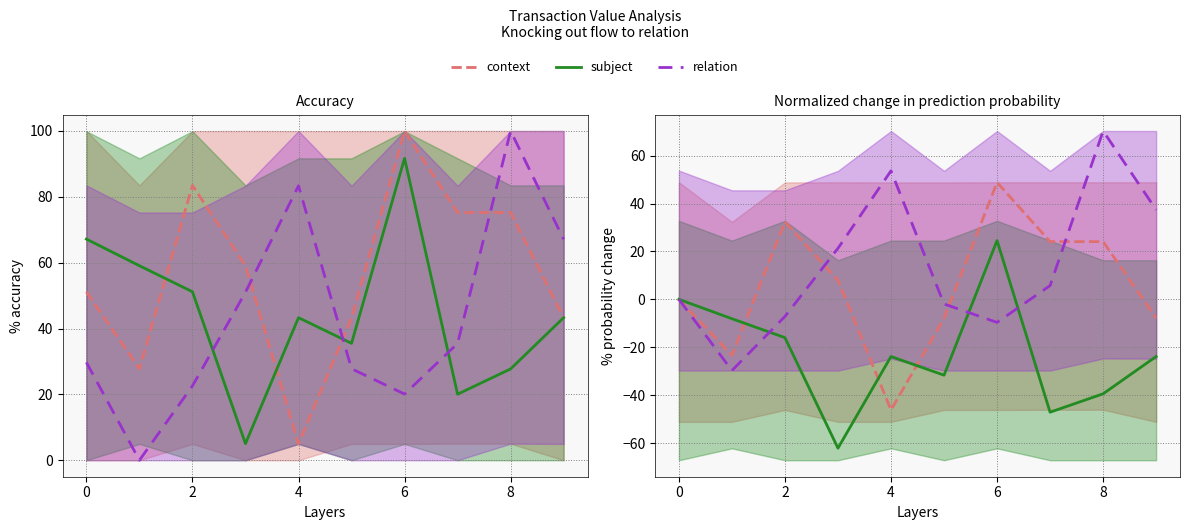

The value of context at 0 is 0.0. True or false?

True